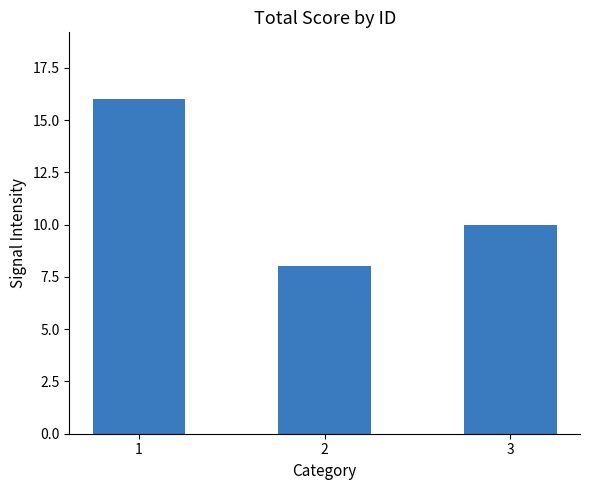

What is the sum of all values?

34